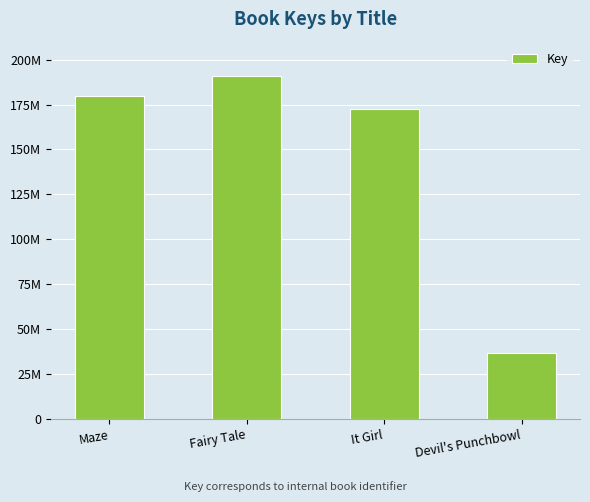

What is the sum of the values at Maze and It Girl?

352385964